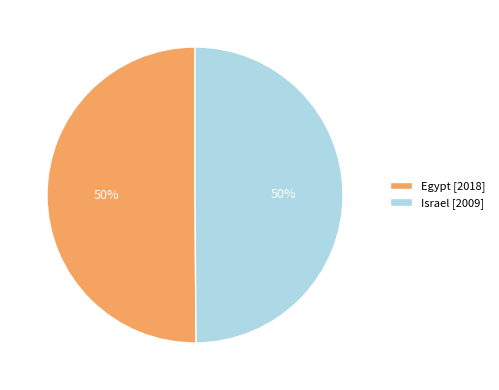

What percentage is the Israel slice, to the nearest percent?

50%